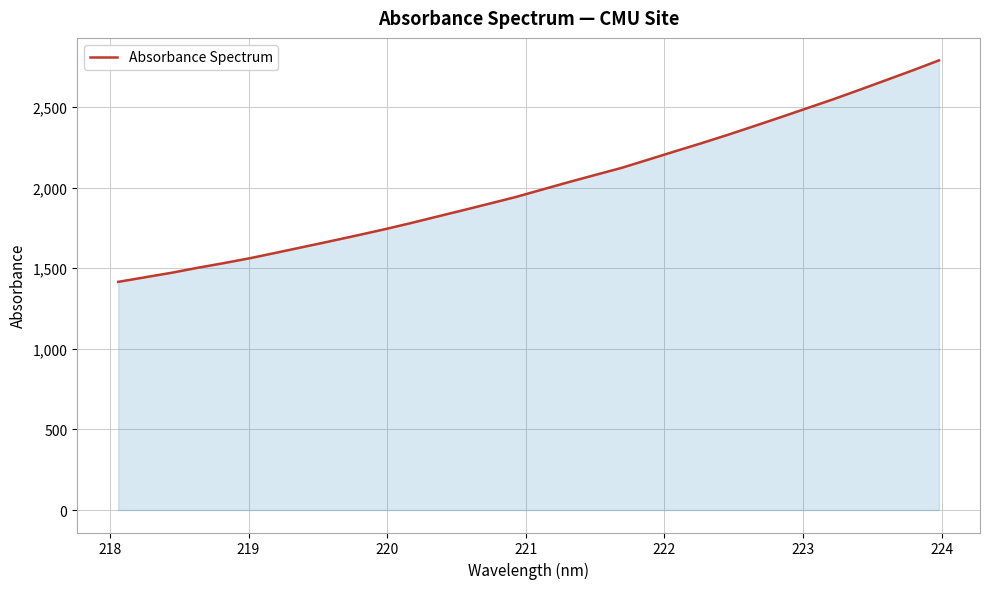

Does the chart display data point markers on the line(s)?

No